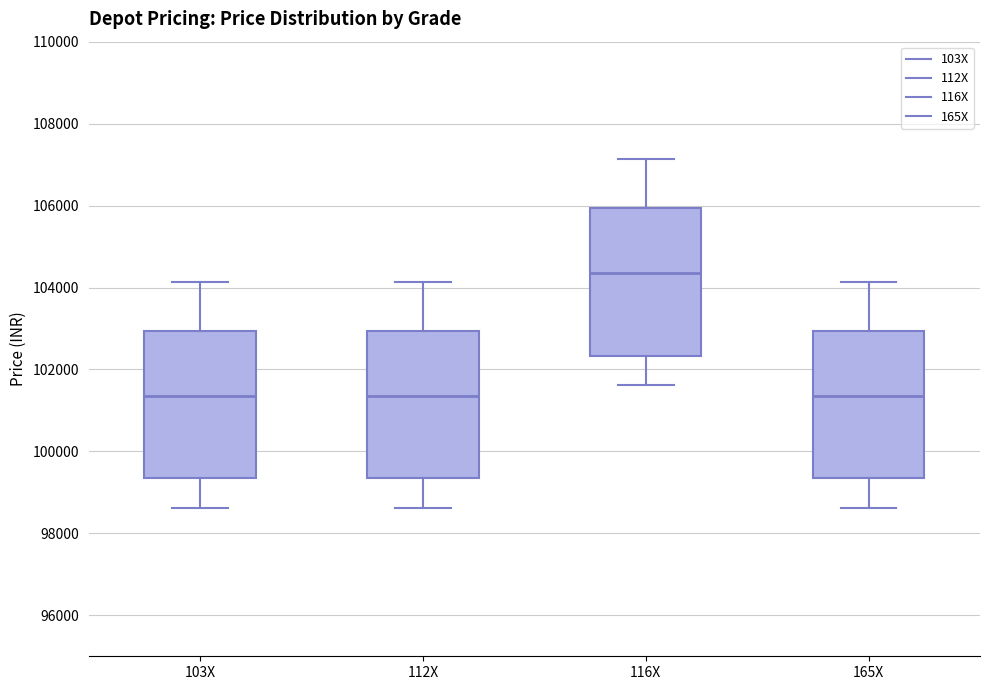

Reading left to right, transcribe this box plot: for each box, give where its median line is, the range the box spans, and where its two whiskers end, as read against the y-axis. The values are not printed on the chart, so give them approximately, as read against the axis.

103X: median 101400, box 99400 to 103000, whiskers 98600 to 104200
112X: median 101400, box 99400 to 103000, whiskers 98600 to 104200
116X: median 104400, box 102400 to 106000, whiskers 101600 to 107200
165X: median 101400, box 99400 to 103000, whiskers 98600 to 104200